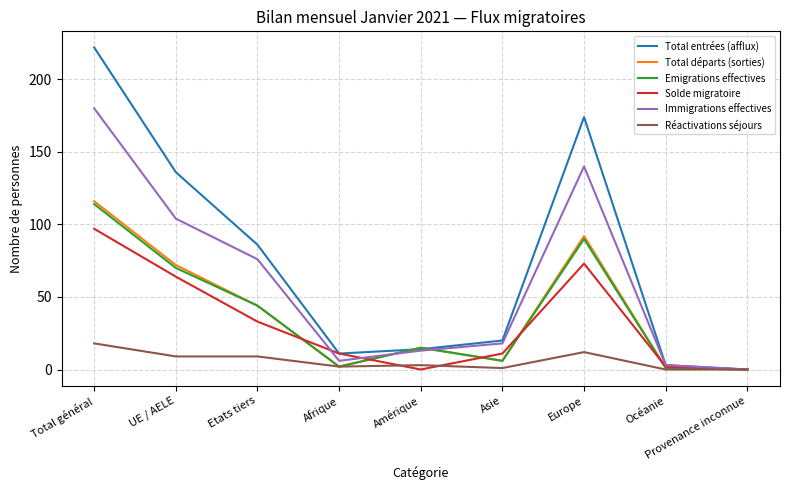

What is the maximum value for Immigrations effectives?

180